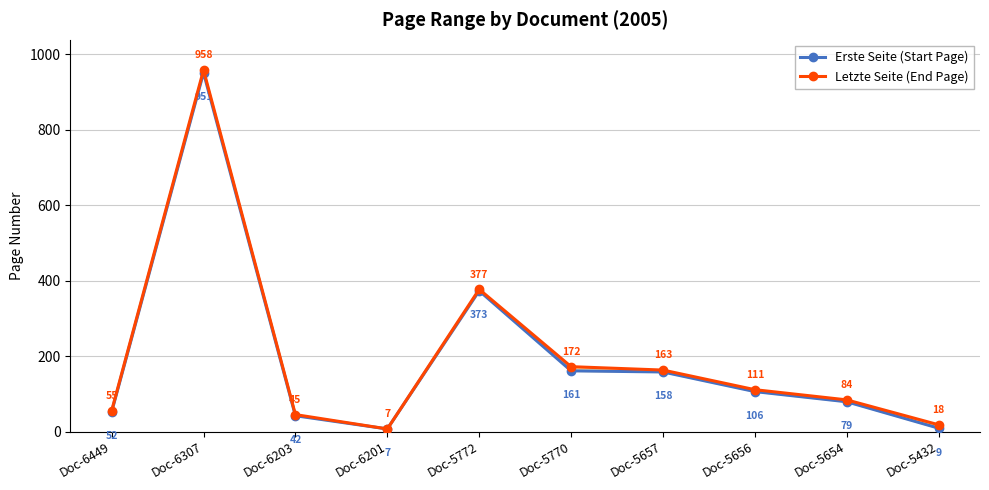

Where is the first local maximum for Letzte Seite (End Page)?

Doc-6307